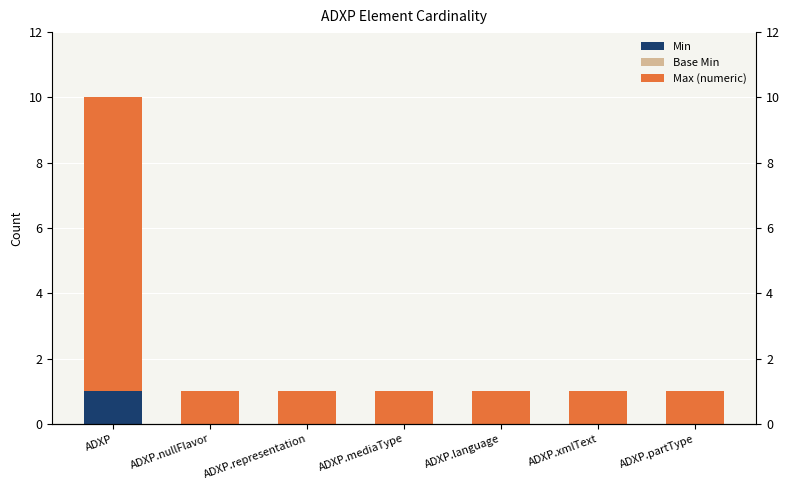

List the series in order of their peak value, highest first.

Max (numeric), Min, Base Min